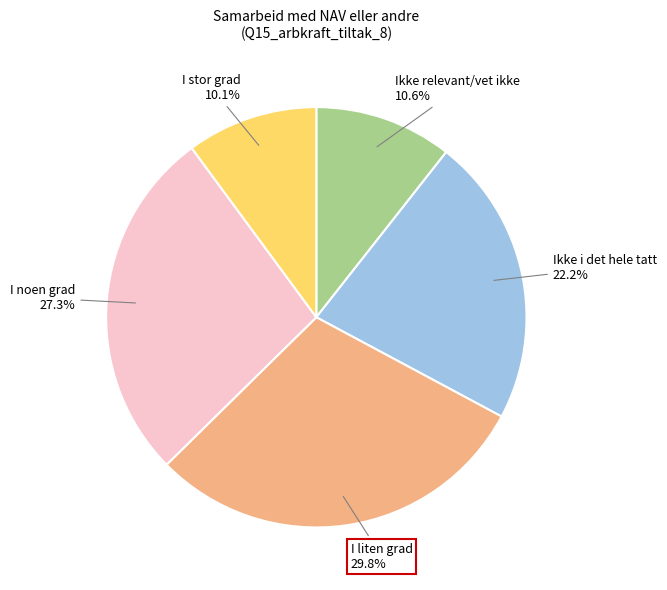

Is there a majority slice in this chart?

No